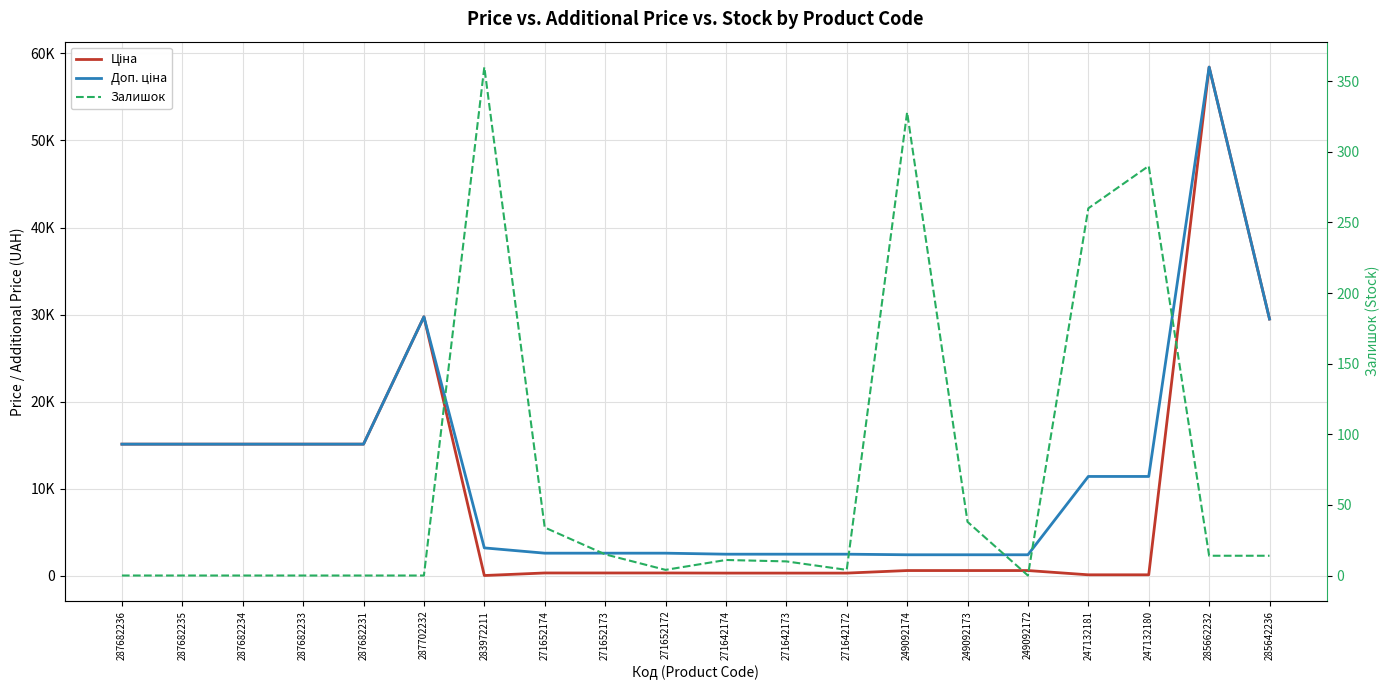

True or false: Доп. ціна has a value of 15021.7 at 247132181.

False